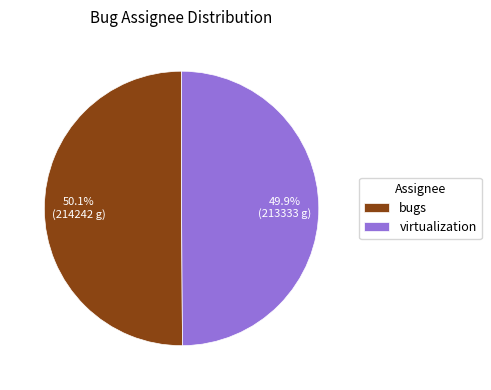

Is there any slice that represents more than half of the pie?

Yes